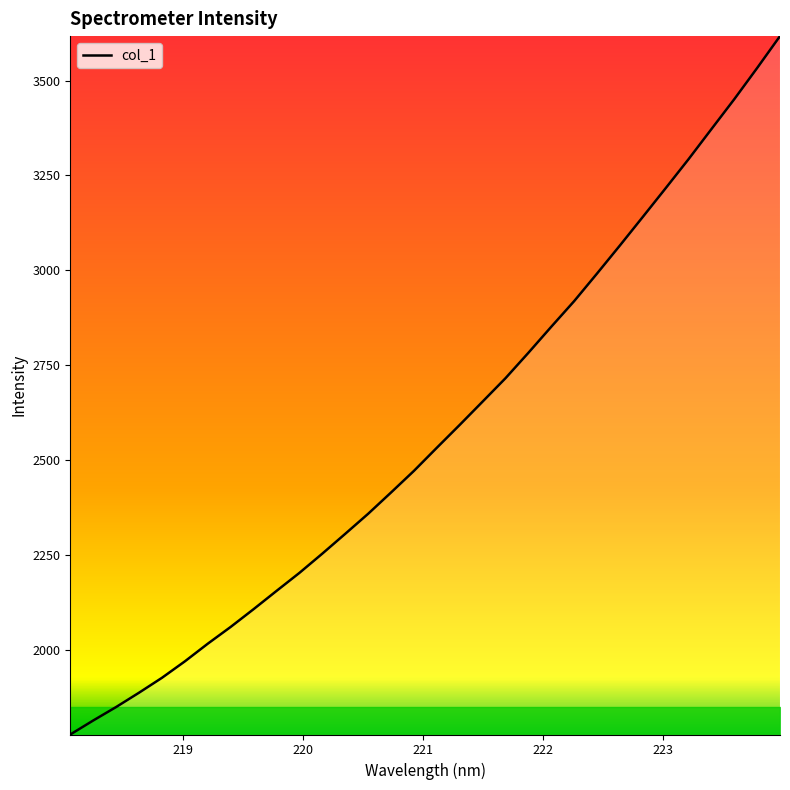

How many categories are shown in the chart?

32